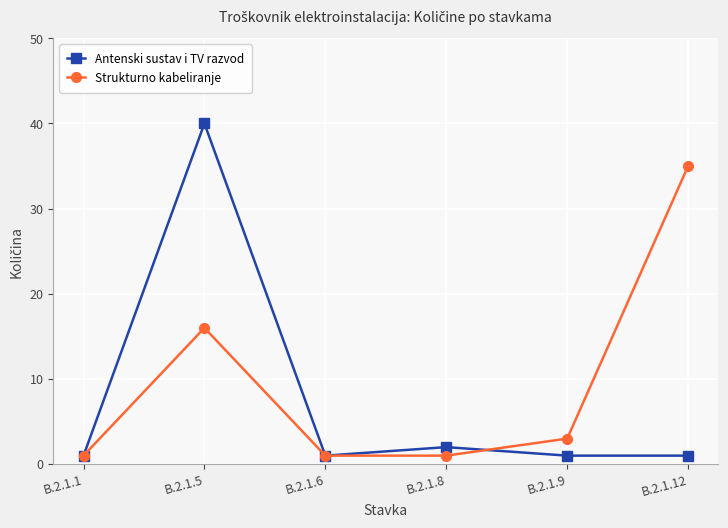

At which label is Strukturno kabeliranje closest to 18?

B.2.1.5